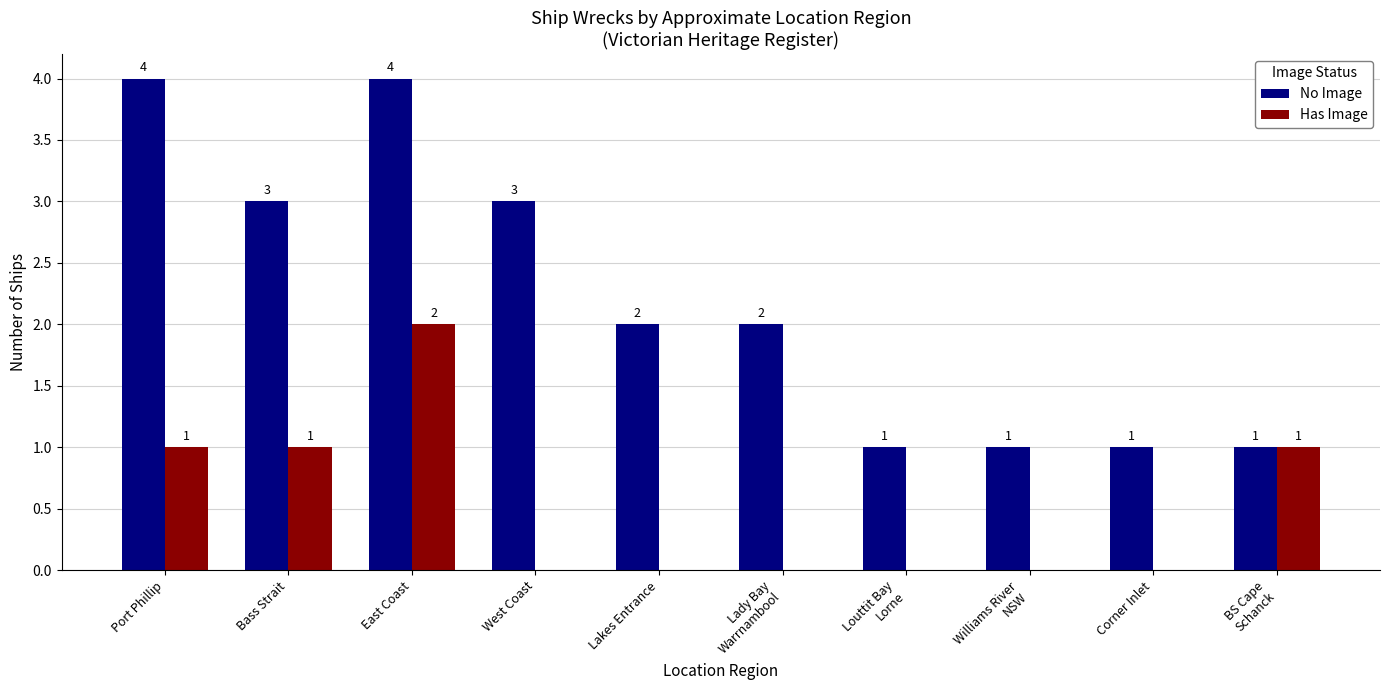

How many Has Image values are between 0 and 1?

9